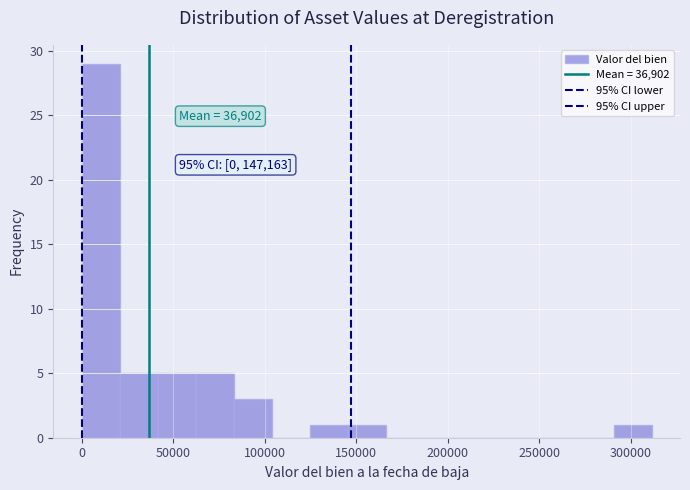

Over which range of the x-axis is the bar tallest?

0 to 20000